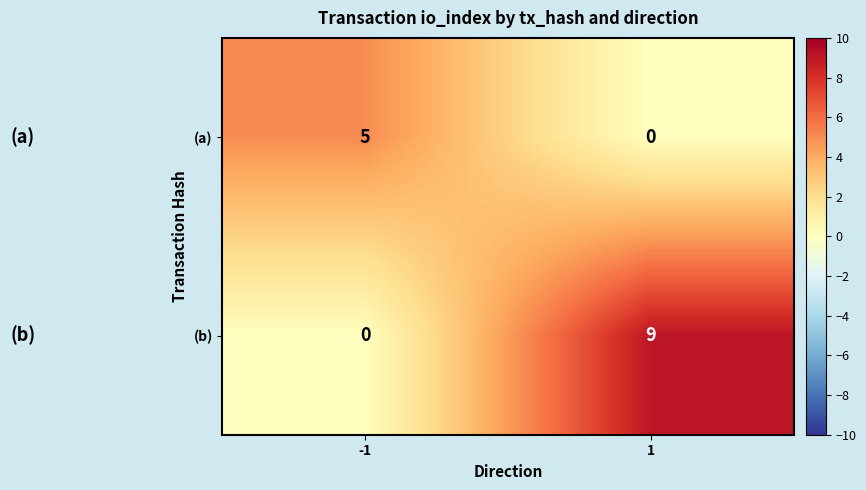

Is the value of (b) at 1 greater than the value of (a) at -1?

Yes